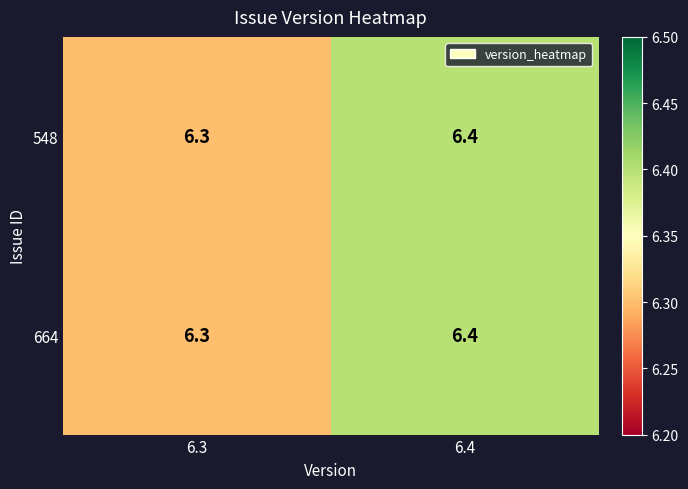

What is the total value across all series at 6.3?

12.6